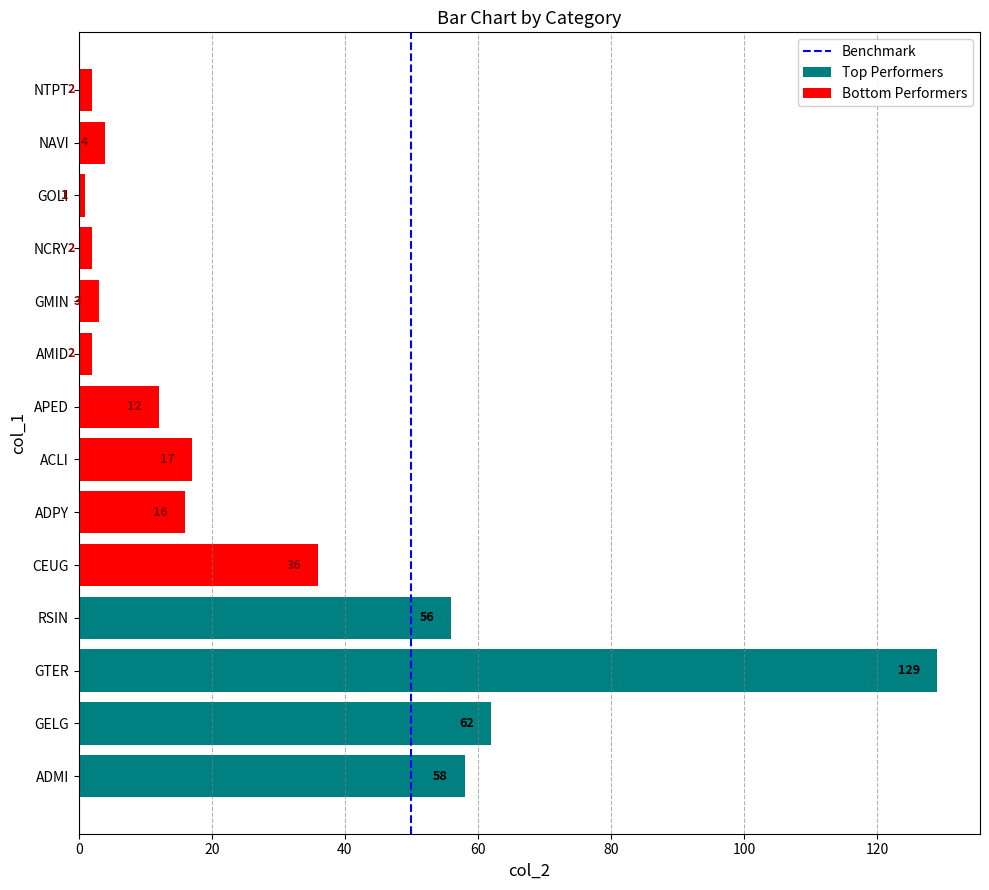

At which label does the data first exceed 16?

ADMI